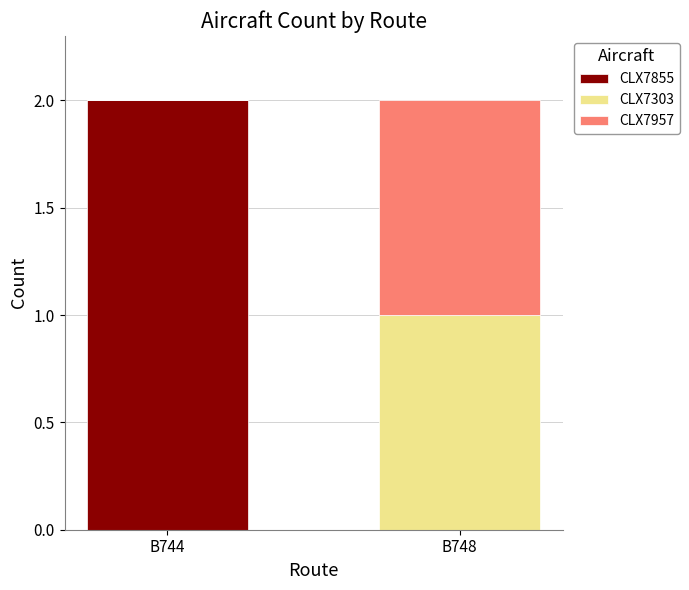

True or false: CLX7855 has a value of -1 at B748.

False